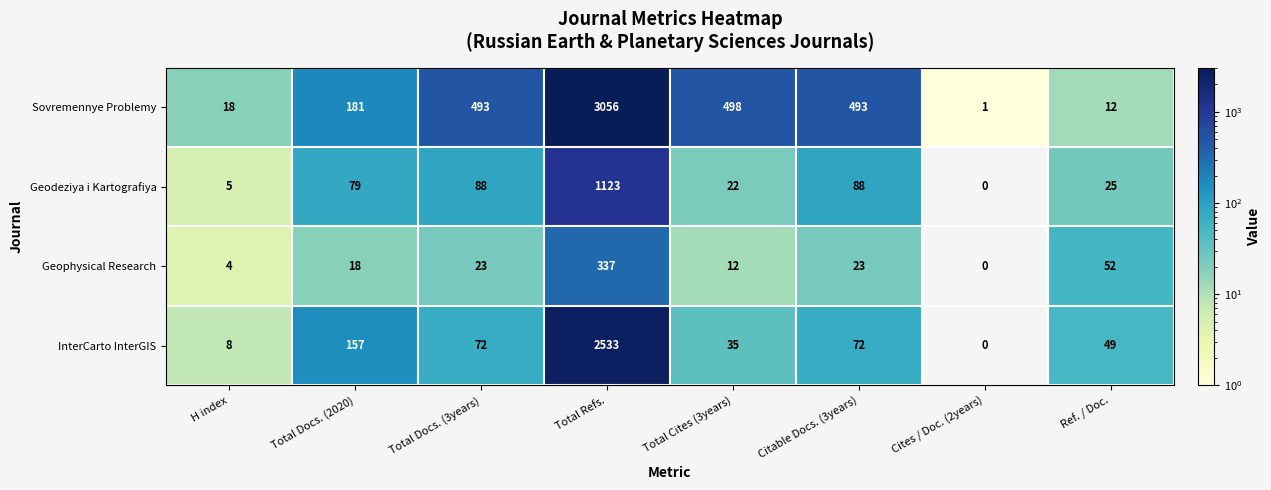

At which category is the sum across all series the highest?

Total Refs.